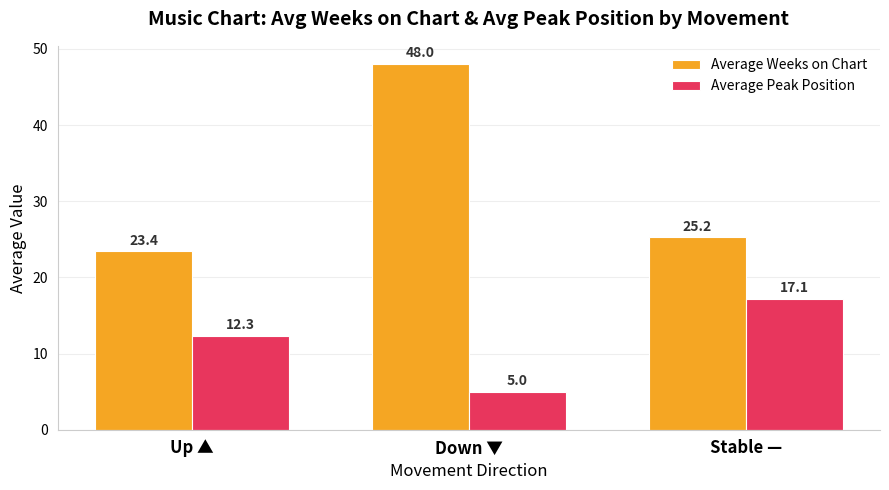

Which category has the highest value across all series?

Down ▼